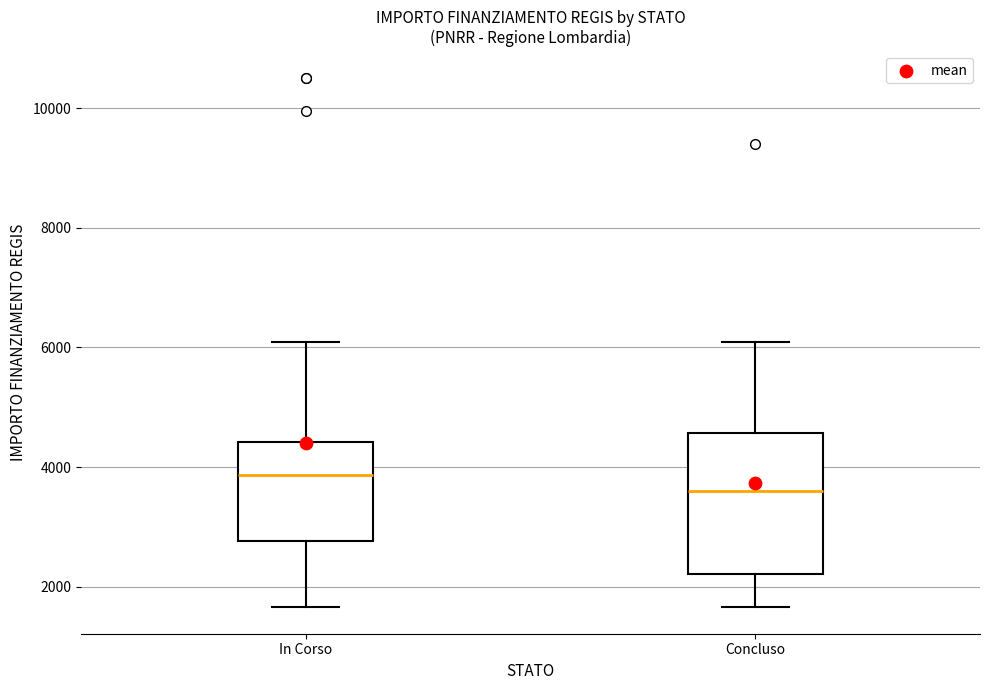

Reading left to right, transcribe this box plot: for each box, give where its median line is, the range the box spans, and where its two whiskers end, as read against the y-axis. The values are not printed on the chart, so give them approximately, as read against the axis.

In Corso: median 3800, box 2800 to 4400, whiskers 1600 to 6000
Concluso: median 3600, box 2200 to 4600, whiskers 1600 to 6000